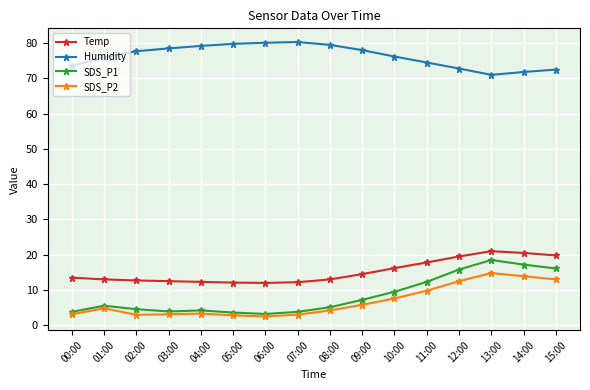

The SDS_P2 series shows 2.6 at 10:00. True or false?

False